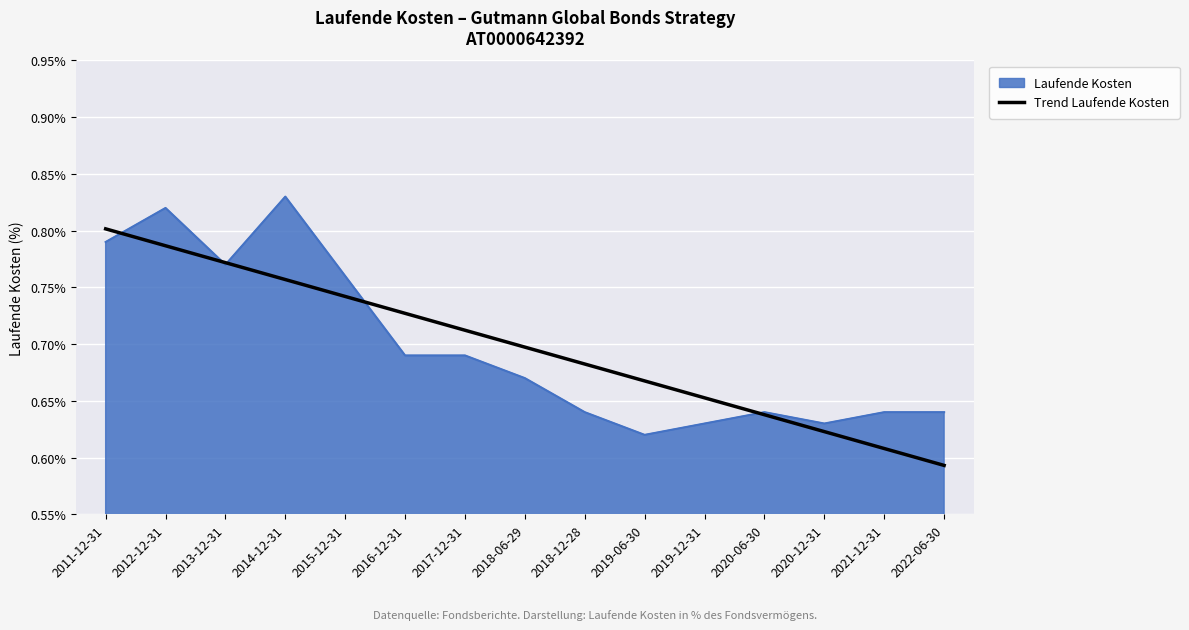

The value of Trend Laufende Kosten at 2012-12-31 is 0.8. True or false?

True